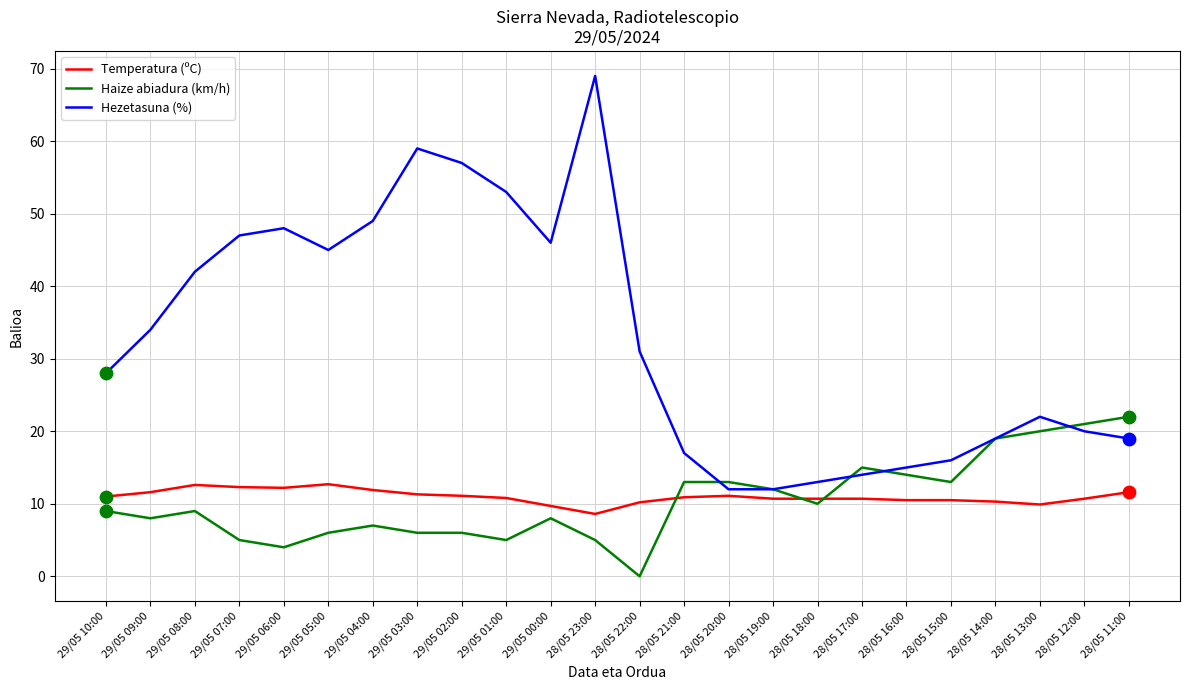

Which series has the largest total across all categories?

Hezetasuna (%)